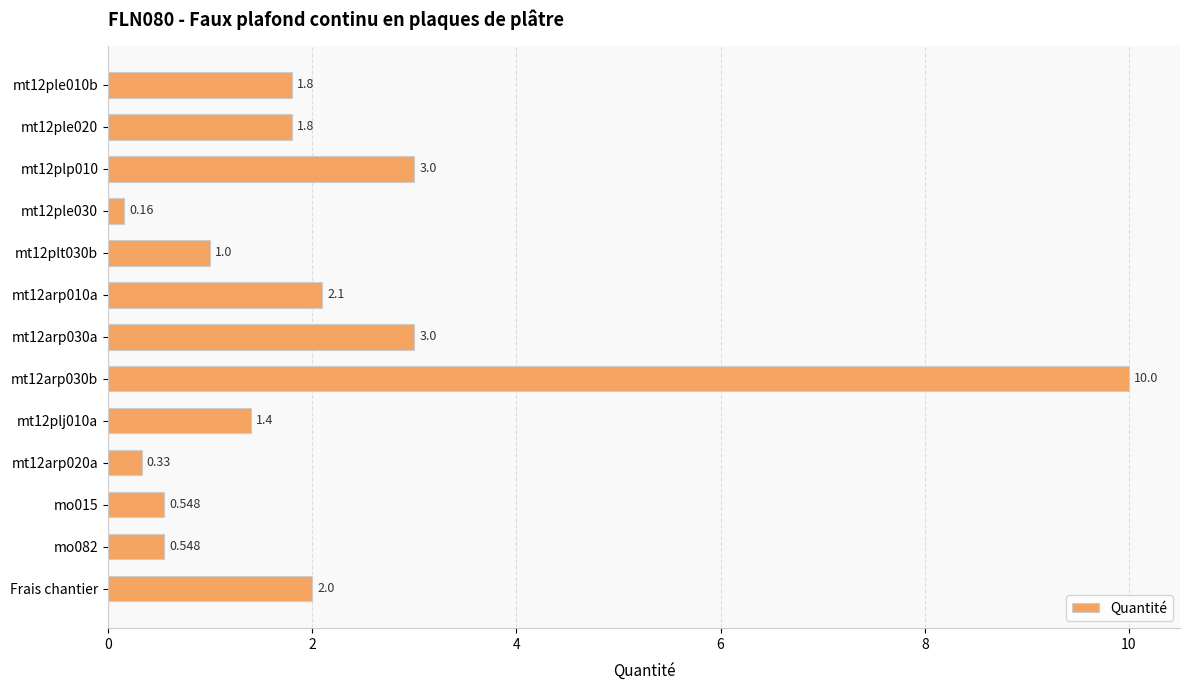

How many data points are less than 1?

4